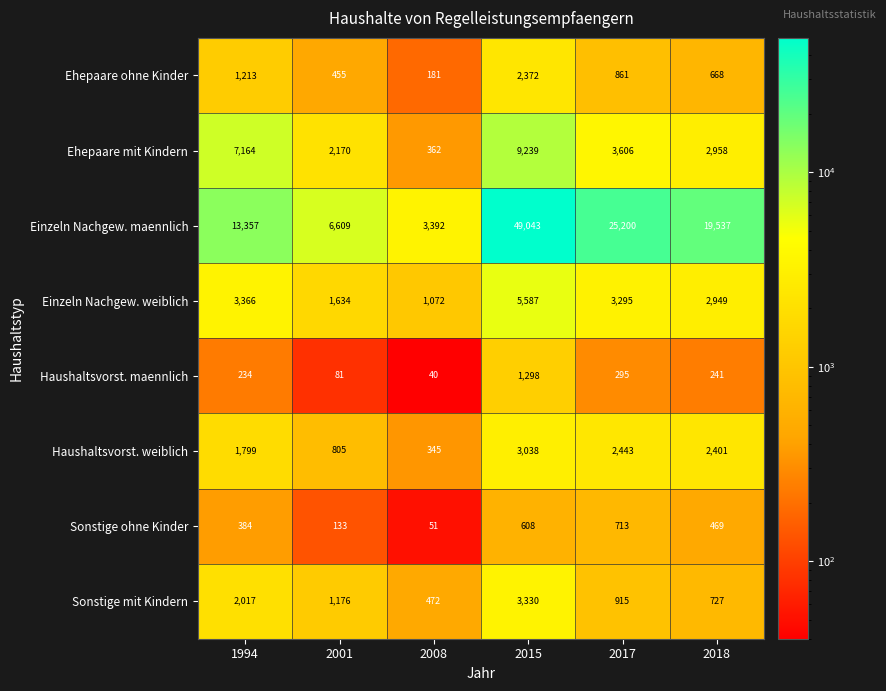

At which category does the chart reach its minimum across all series?

2008